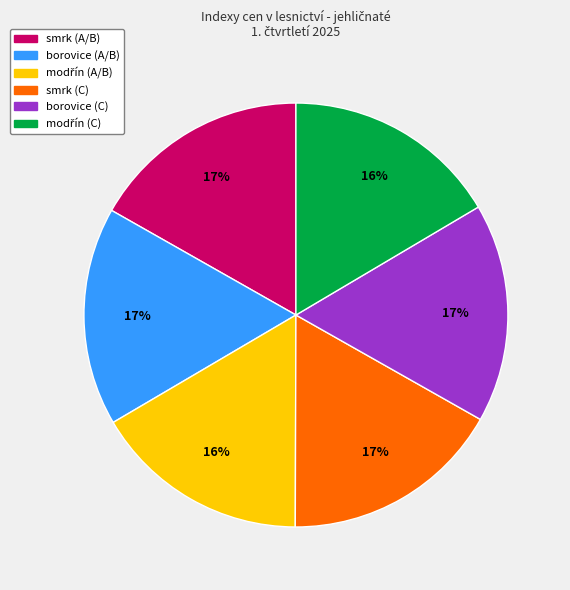

Do smrk (A/B) and smrk (C) together represent more than half of the pie?

No